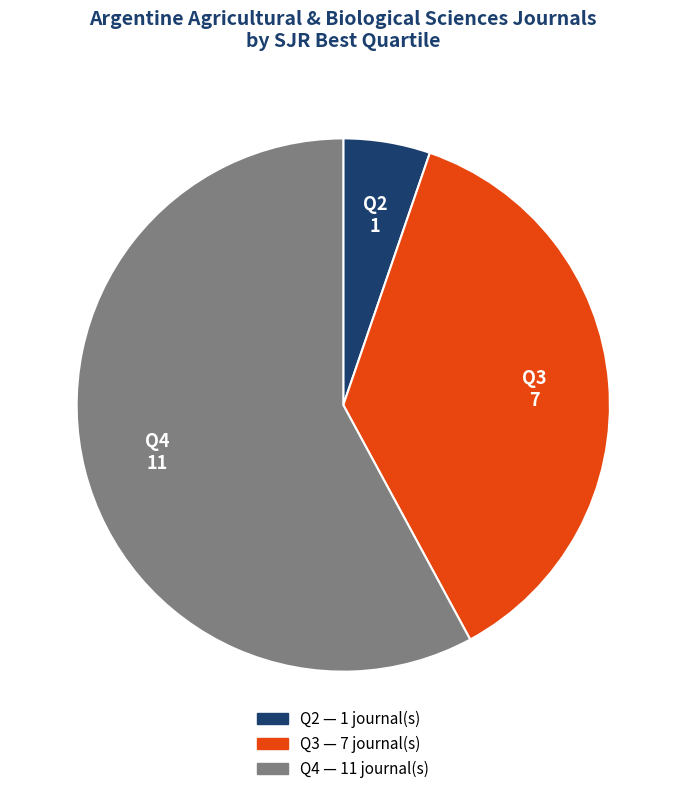

Which category has the smallest portion of the pie?

Q2